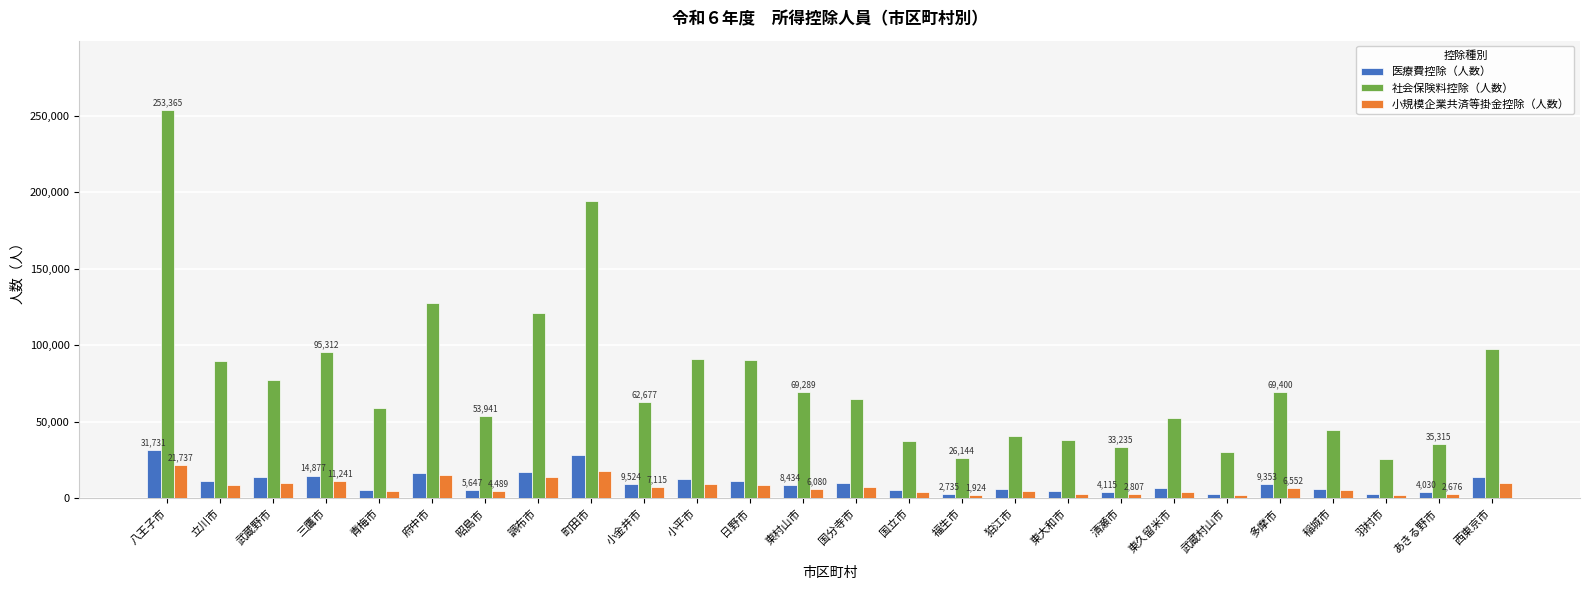

What is the value of the 社会保険料控除（人数） bar at the 1st from the left?

253365